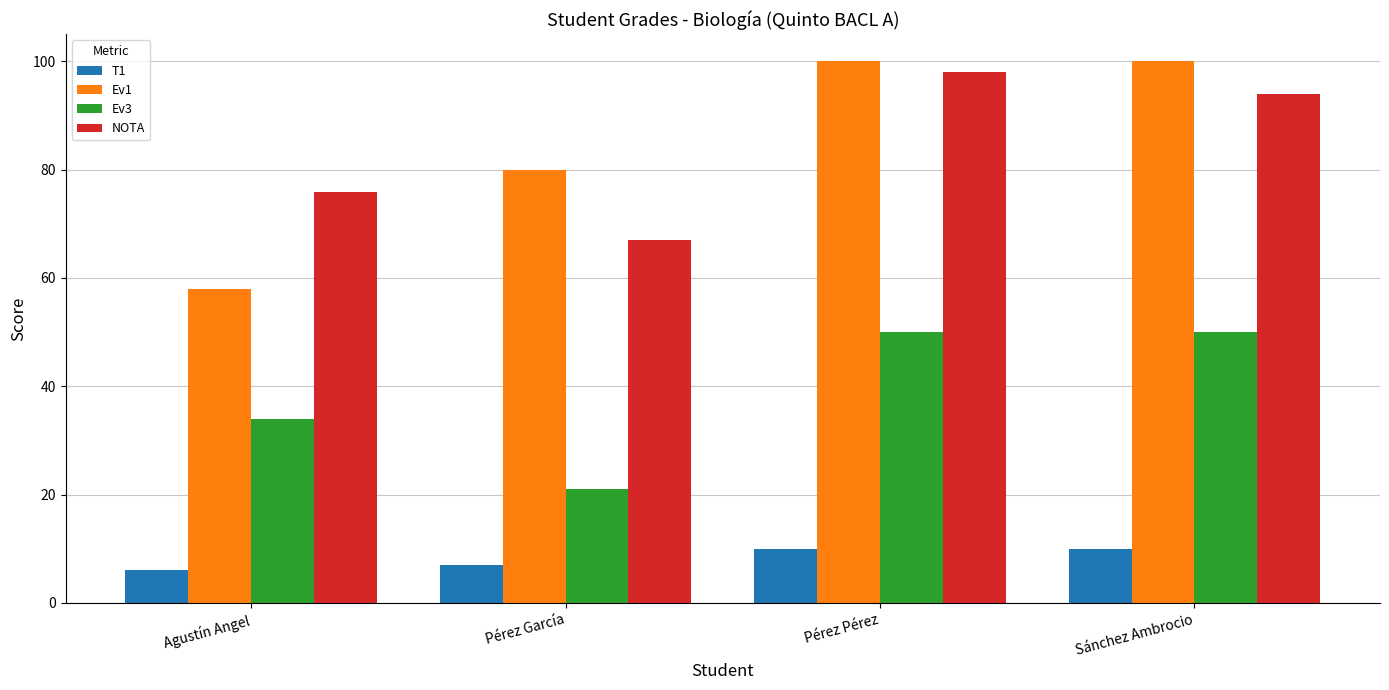

What is the value of the Ev1 bar at the 4th from the left?

100.0